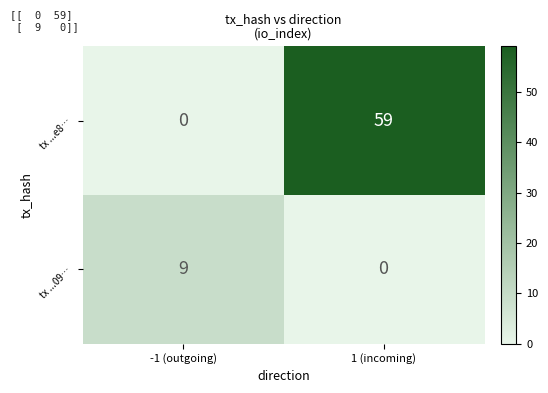

Which series has the largest total across all categories?

tx ...e8…